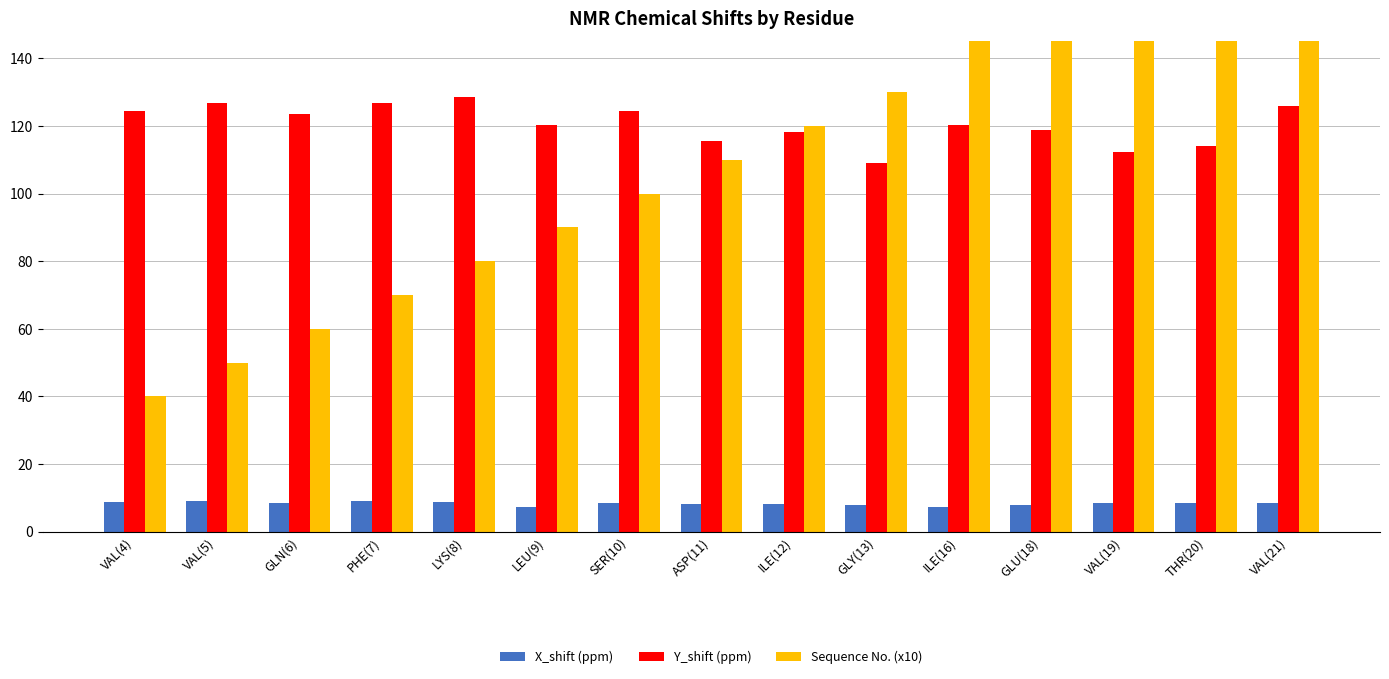

At how many categories does at least one series exceed 119?

14